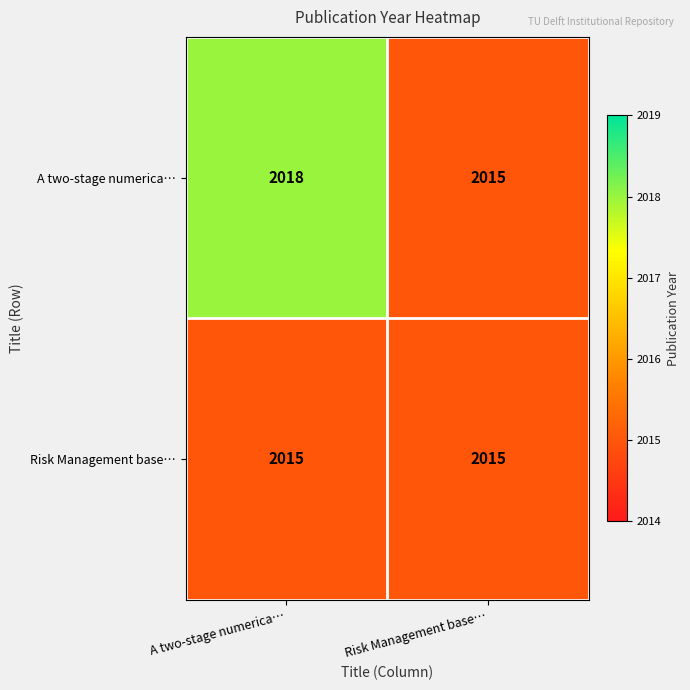

True or false: Risk Management base… has a value of 3074 at A two-stage numerica….

False